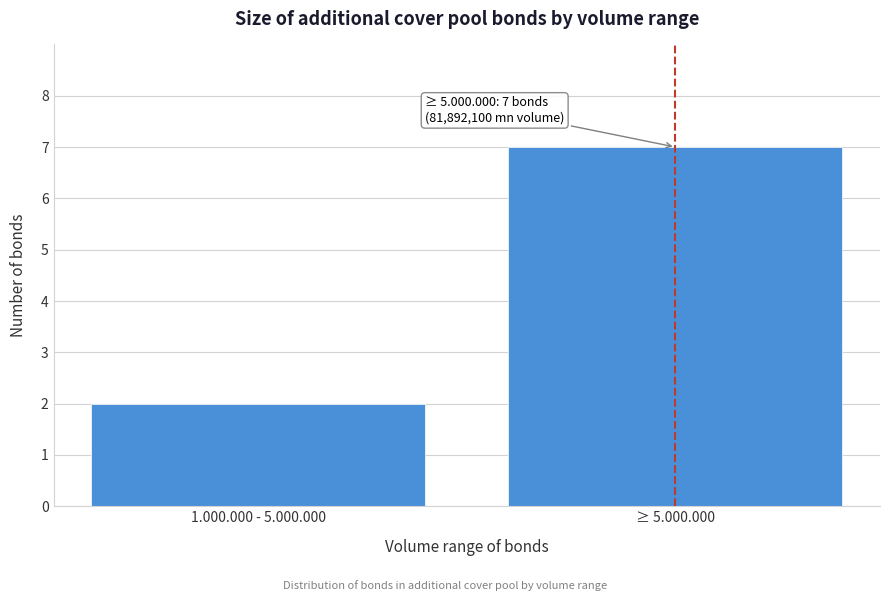

Reading left to right, what are all the values shown in this chart?

1.000.000 - 5.000.000=2	≥ 5.000.000=7